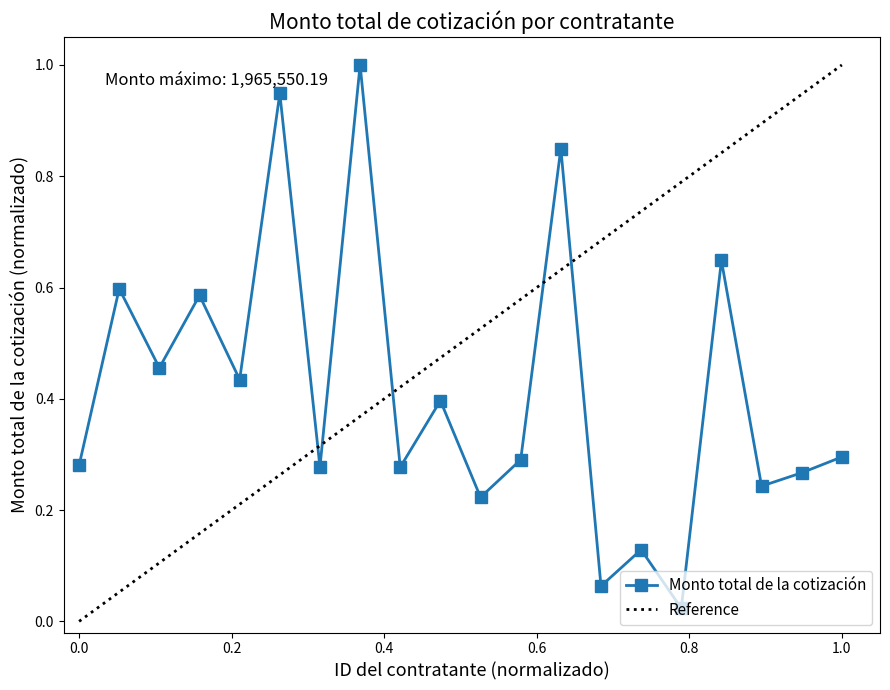

Which category has the lowest value across all series?

16